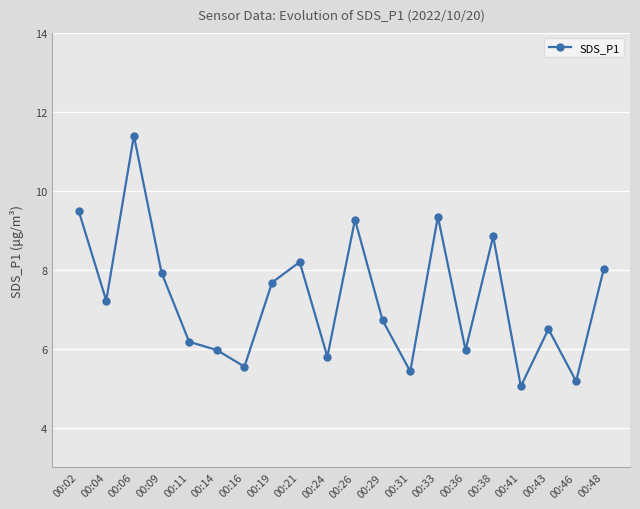

True or false: the data shows 2.3 at 00:31.

False